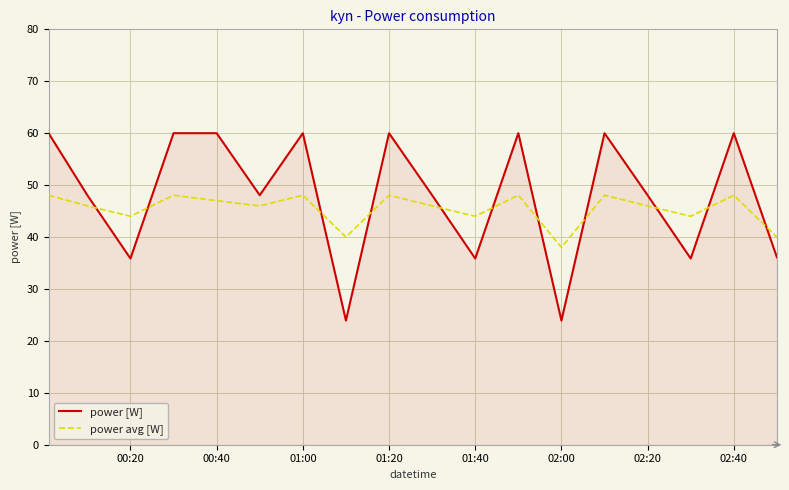

True or false: power avg [W] and power [W] intersect in this chart.

True